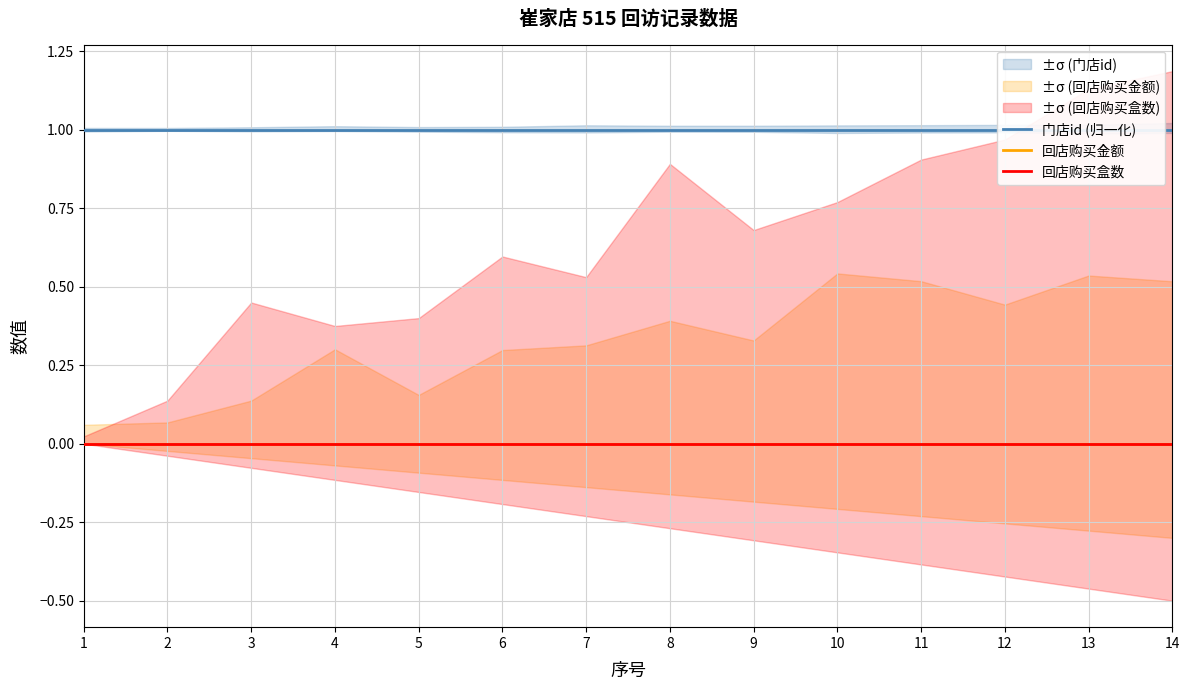

What is the total value across all series at 11?

1